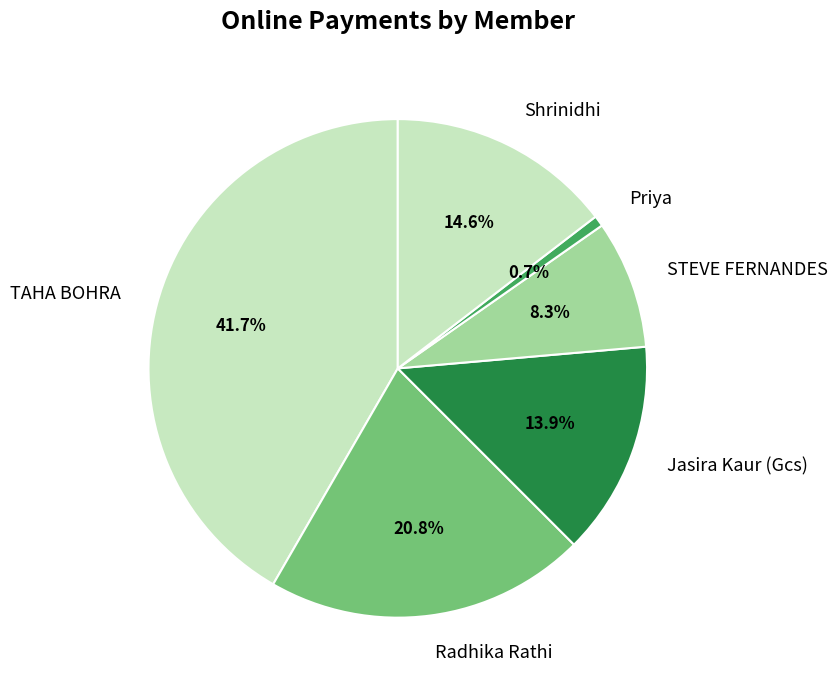

To the nearest percent, what percentage of the pie is Shrinidhi?

15%